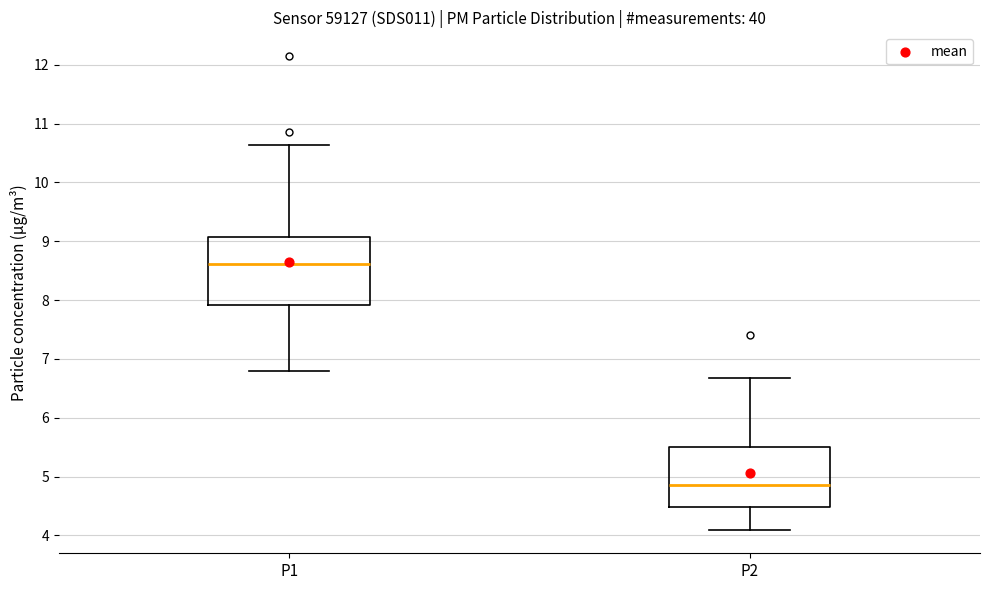

Comparing the boxes themselves (not the whiskers), which one is the tallest?

P1